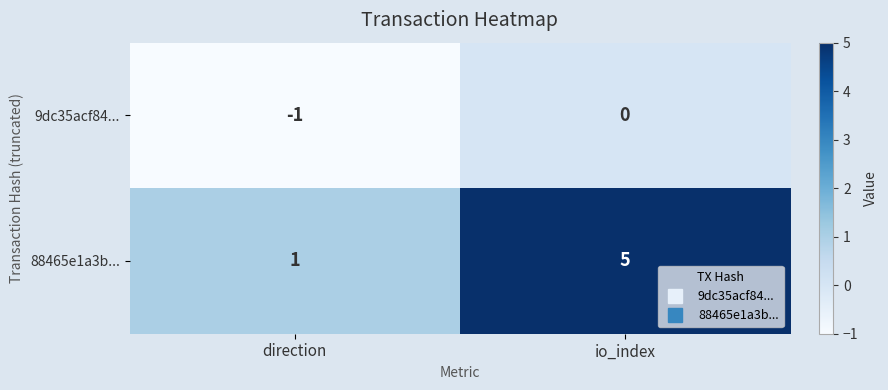

The value of 9dc35acf84... at direction is -2. True or false?

False